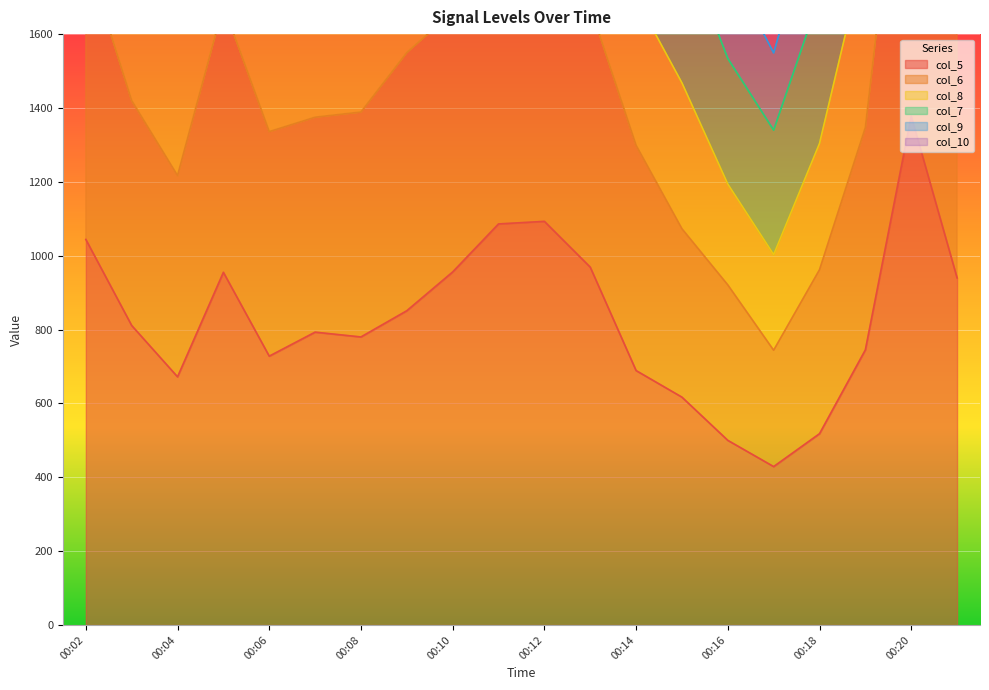

What is the average value of the col_8 series?

1945